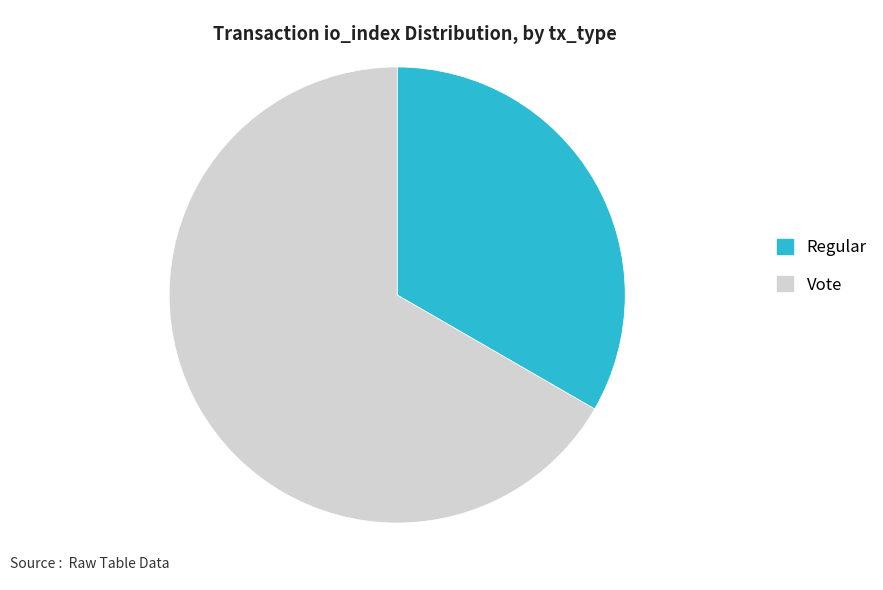

What is the ratio of the value at Regular to the value at Vote?

0.5